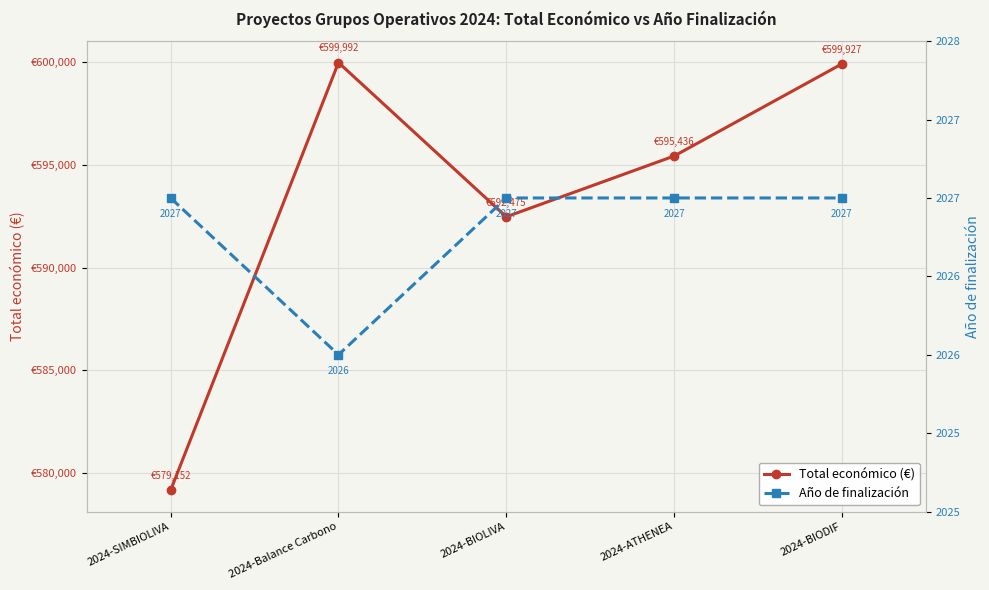

List the series in order of their peak value, highest first.

Total económico (€), Año de finalización